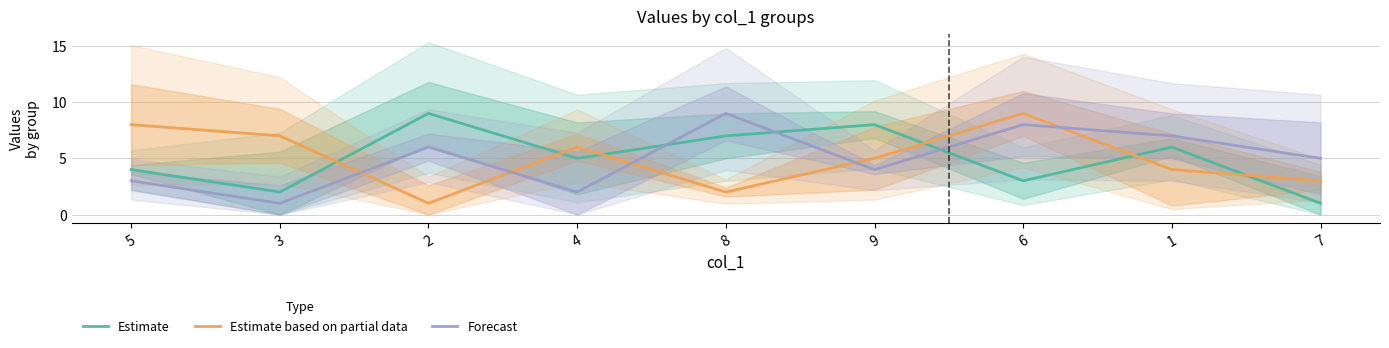

What is the smallest value displayed?

1